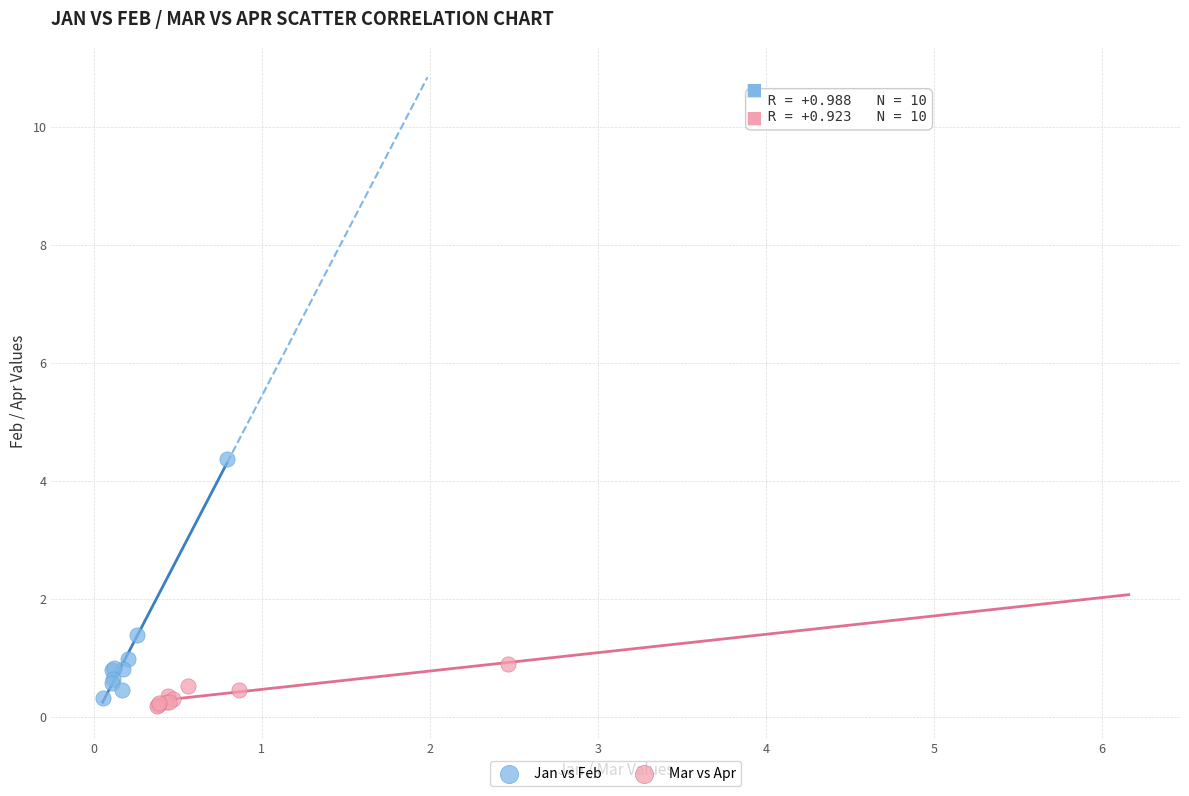

What are all the series names shown in the legend?

Jan vs Feb, Mar vs Apr